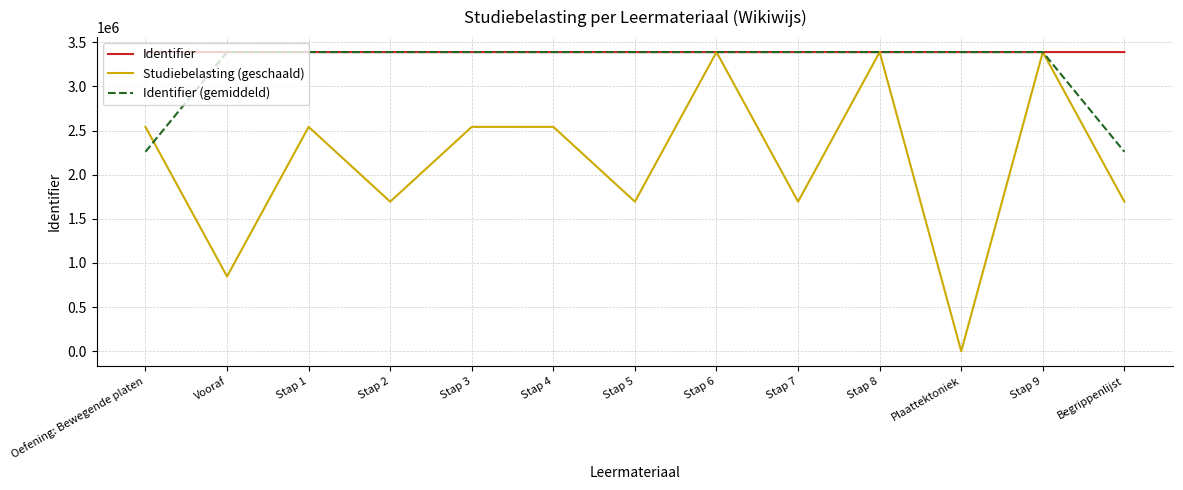

What is the greatest value displayed?

3389658.0